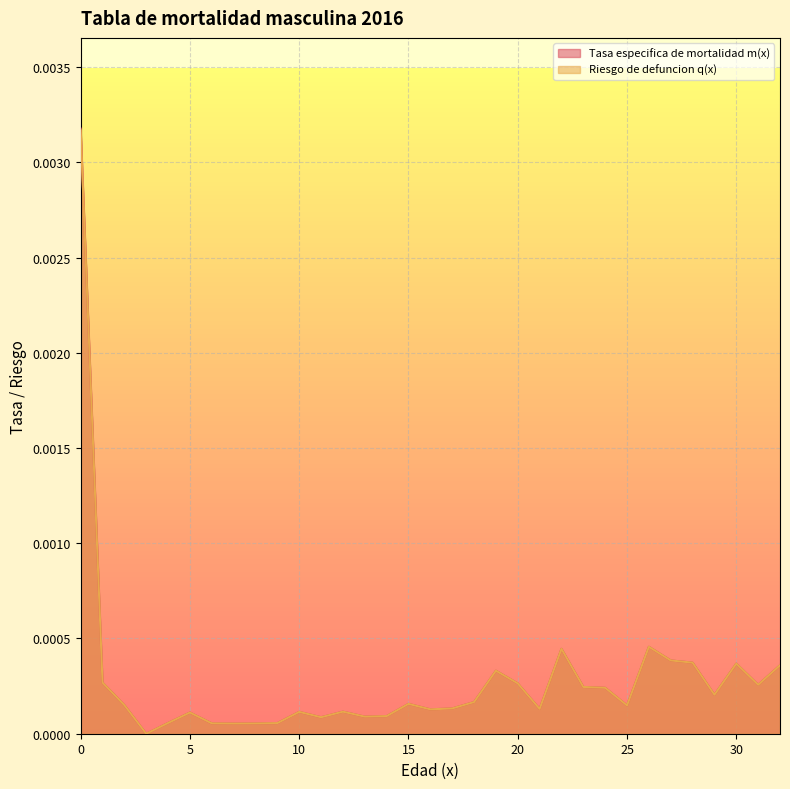

What are all the series names shown in the legend?

Tasa especifica de mortalidad m(x), Riesgo de defuncion q(x)